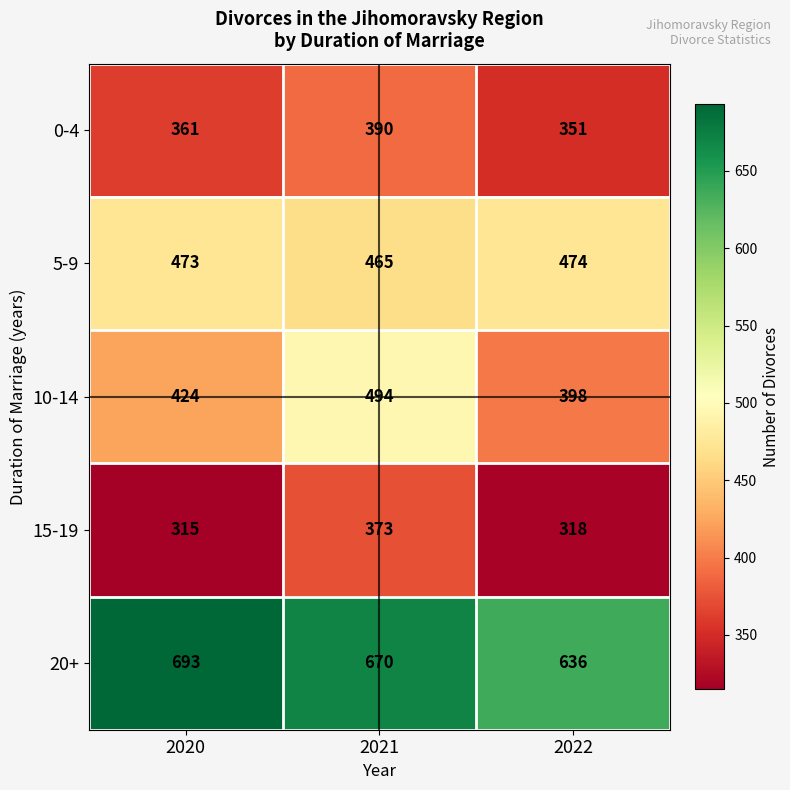

The 10-14 series shows 617 at 2020. True or false?

False